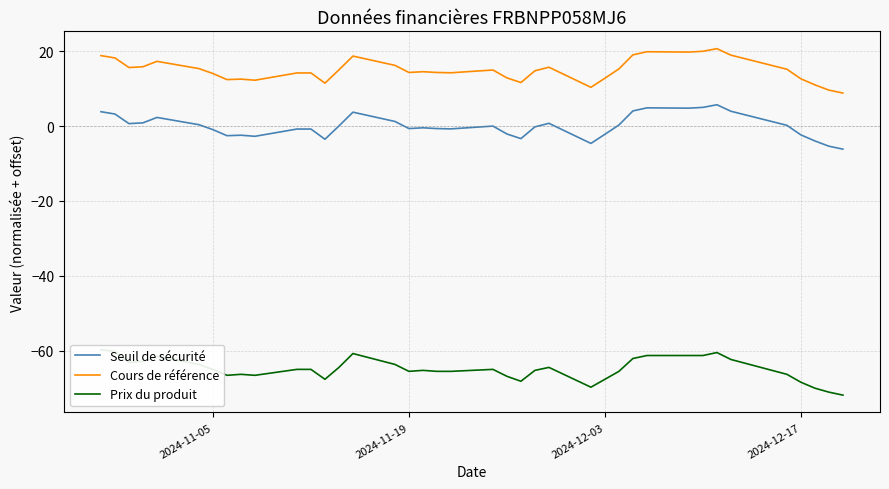

True or false: Cours de référence and Seuil de sécurité cross at least once.

False